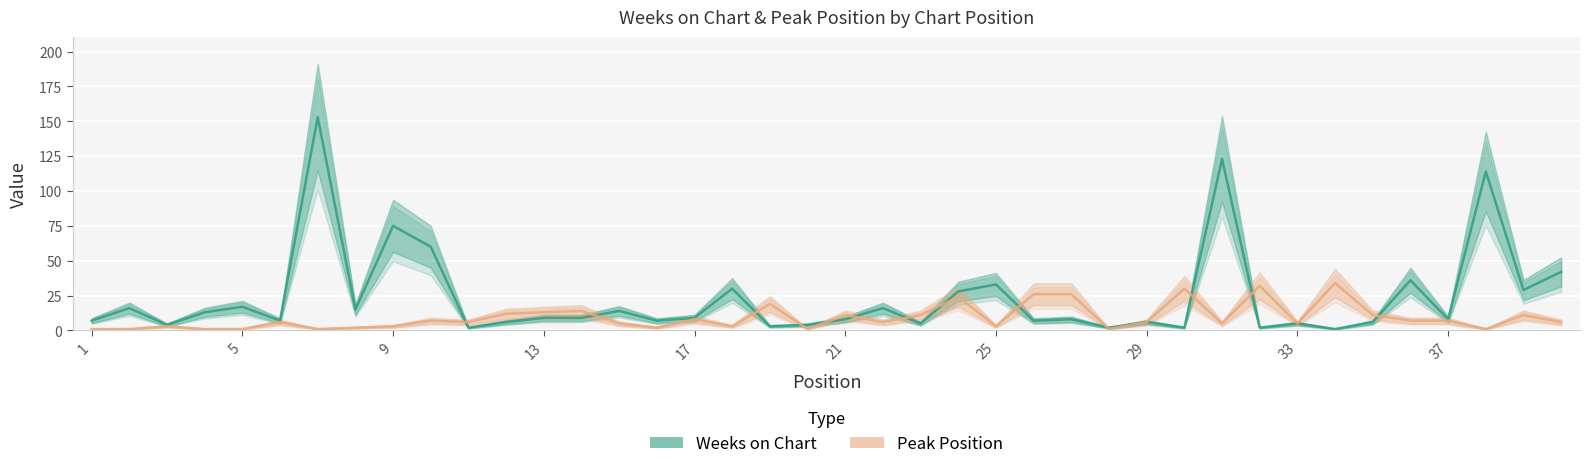

Reading left to right, what are all the values shown in this chart?

Weeks on Chart: 7	16	4	13	17	7	153	15	75	60	2	6	9	9	14	7	9	30	3	4	8	16	5	28	33	7	8	2	6	2	123	2	5	1	6	36	8	114	29	42
Peak Position: 1	1	3	1	1	6	1	2	3	7	6	12	13	14	5	2	8	3	19	1	11	6	11	24	3	26	26	1	6	30	5	32	5	34	11	7	7	1	11	6